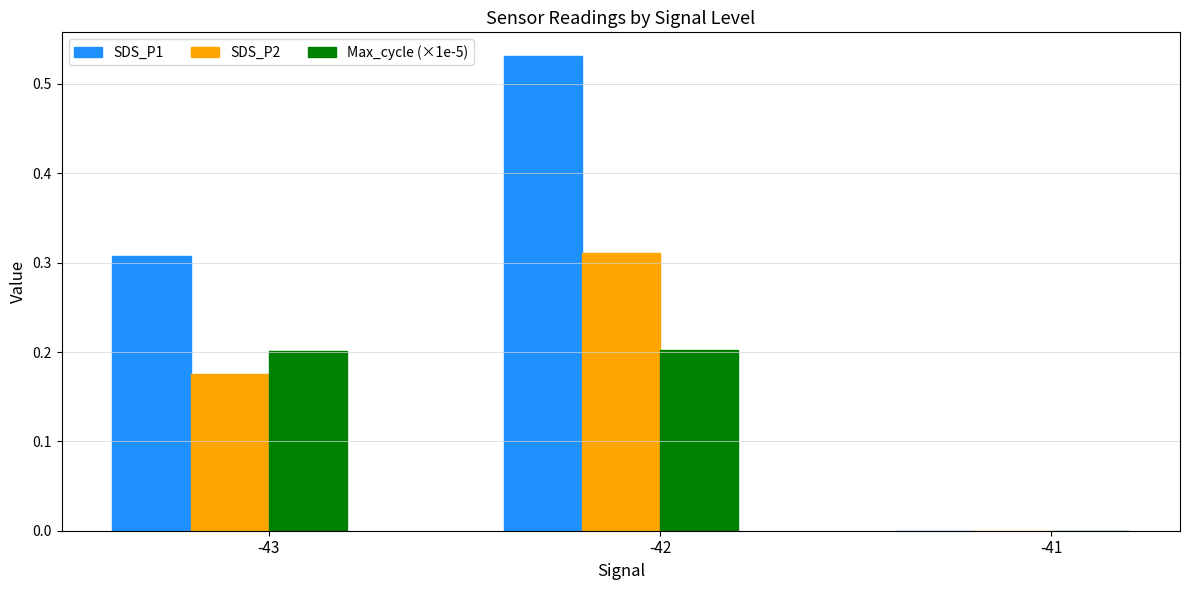

The value of Max_cycle (×1e-5) at -42 is 0.2. True or false?

True